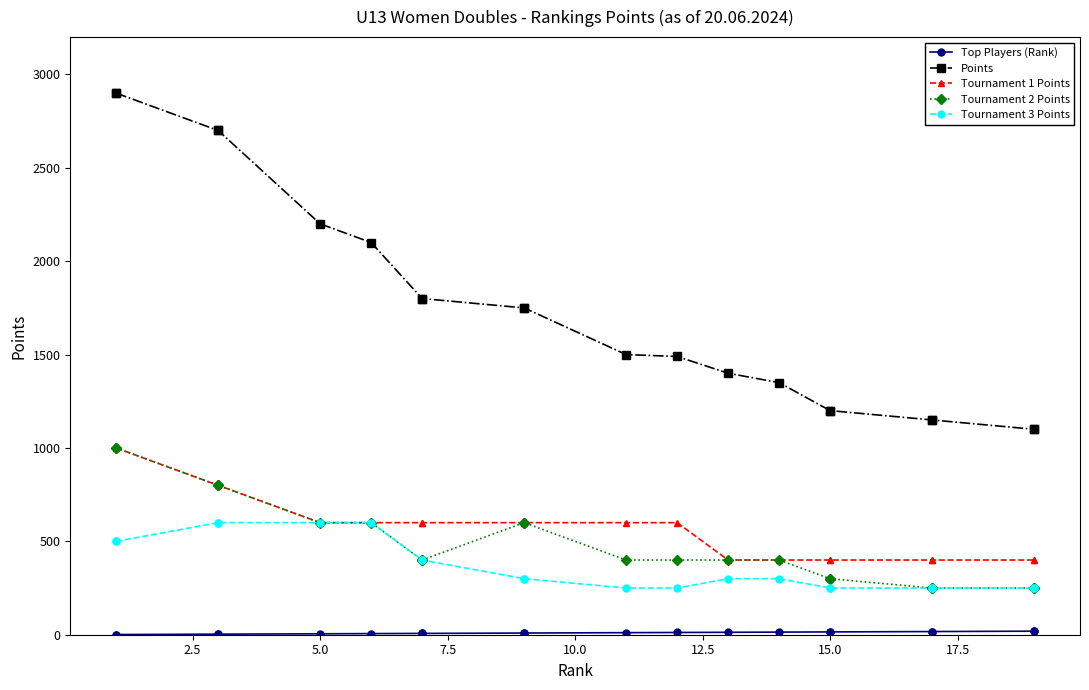

True or false: Tournament 3 Points and Tournament 2 Points cross at least once.

False